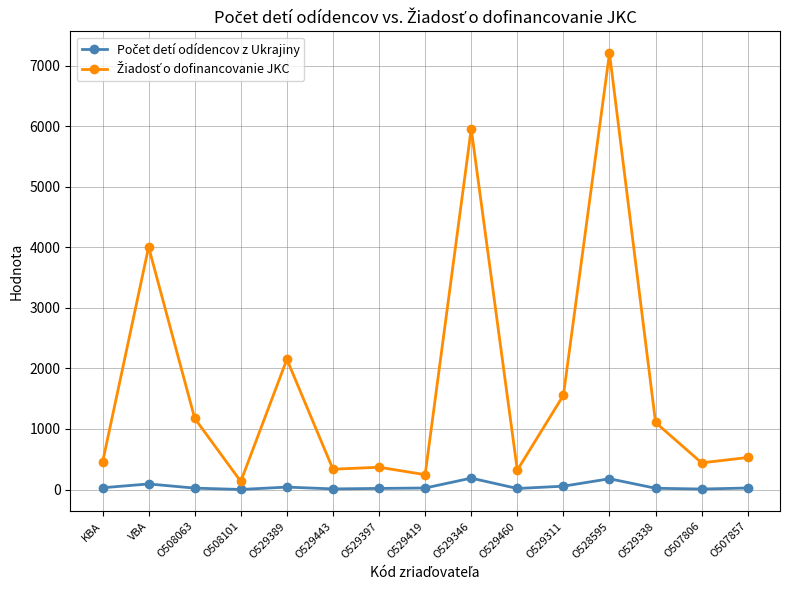

What is the label of the 3rd point from the right?

O529338